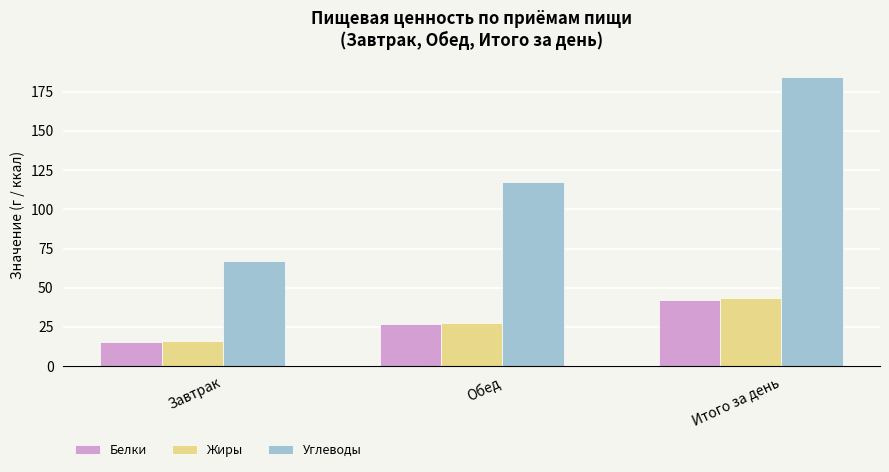

Rank the categories by Белки value from lowest to highest.

Завтрак, Обед, Итого за день